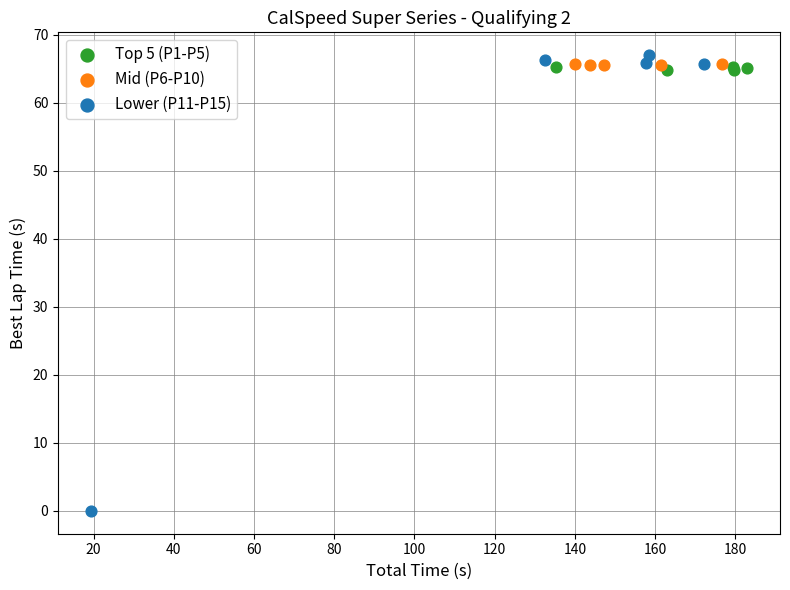

What are all the series names shown in the legend?

Top 5 (P1-P5), Mid (P6-P10), Lower (P11-P15)